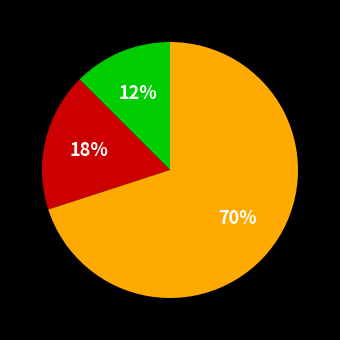

Is there a majority slice in this chart?

Yes